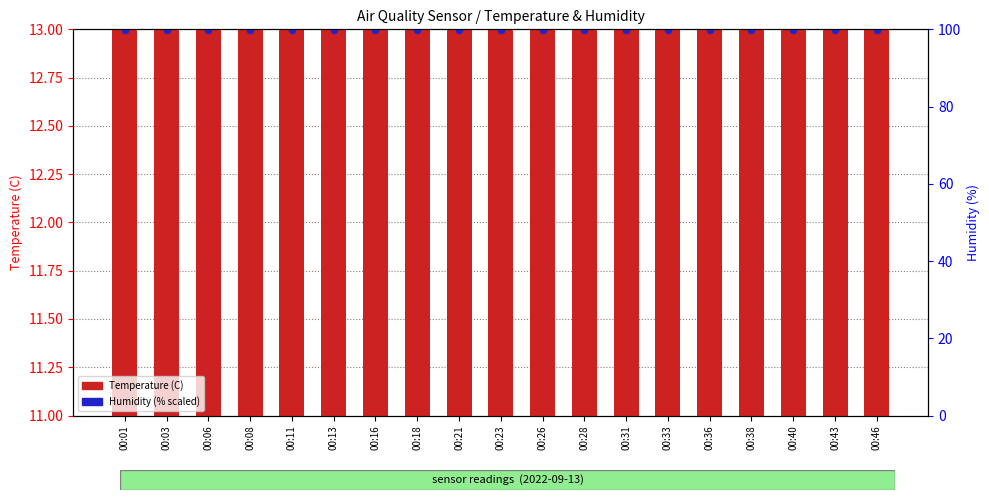

At how many categories does at least one series exceed 12?

19